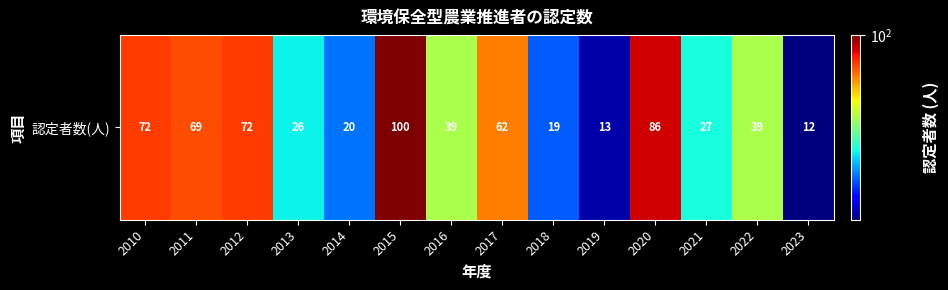

List the labels in order of value, largest first.

2015, 2020, 2010, 2012, 2011, 2017, 2016, 2022, 2021, 2013, 2014, 2018, 2019, 2023